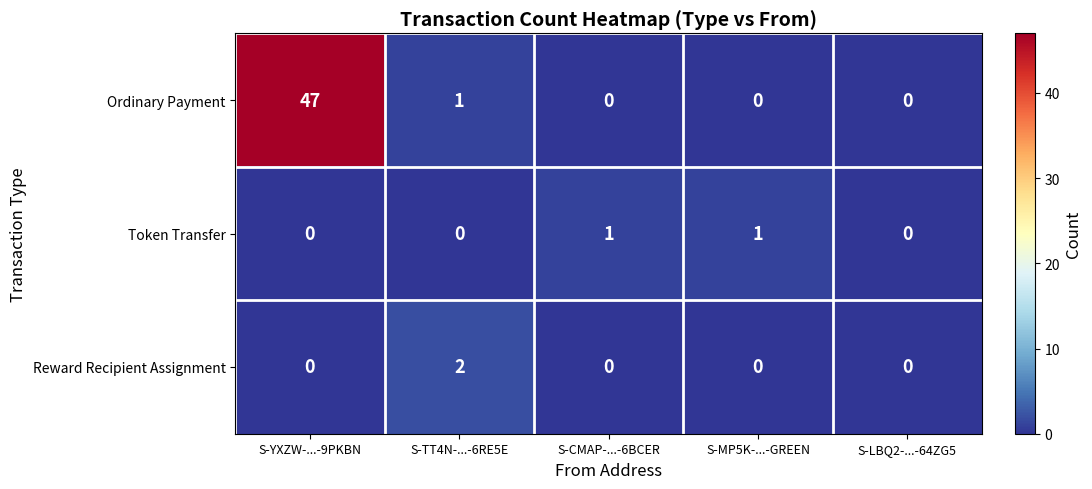

Rank the series by their maximum value, from lowest to highest.

Token Transfer, Reward Recipient Assignment, Ordinary Payment